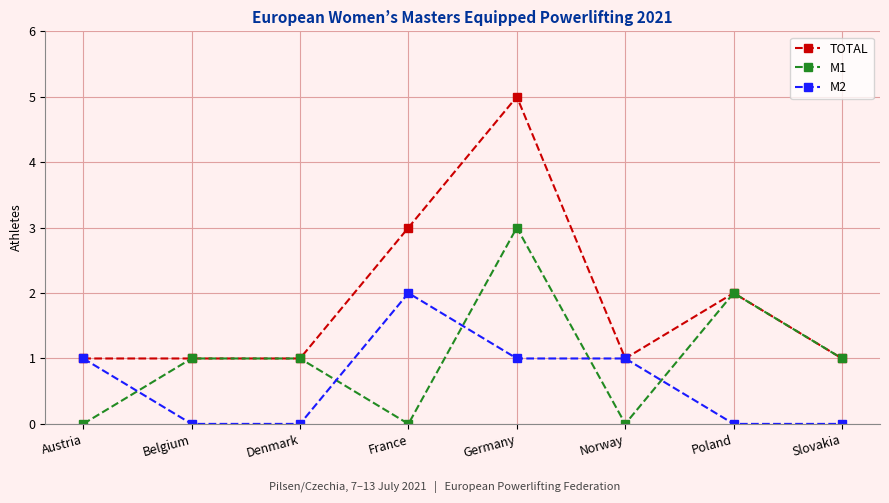

Is it true that TOTAL equals 2 at Belgium?

False